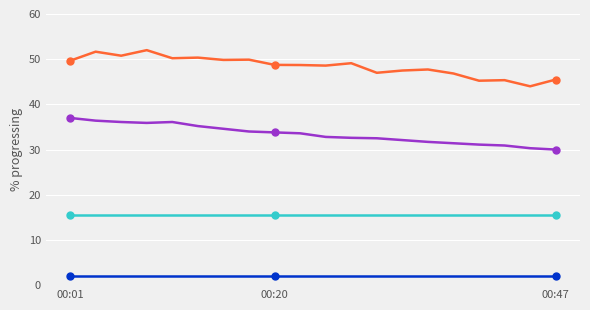

What is the maximum value shown in the chart?

52.0